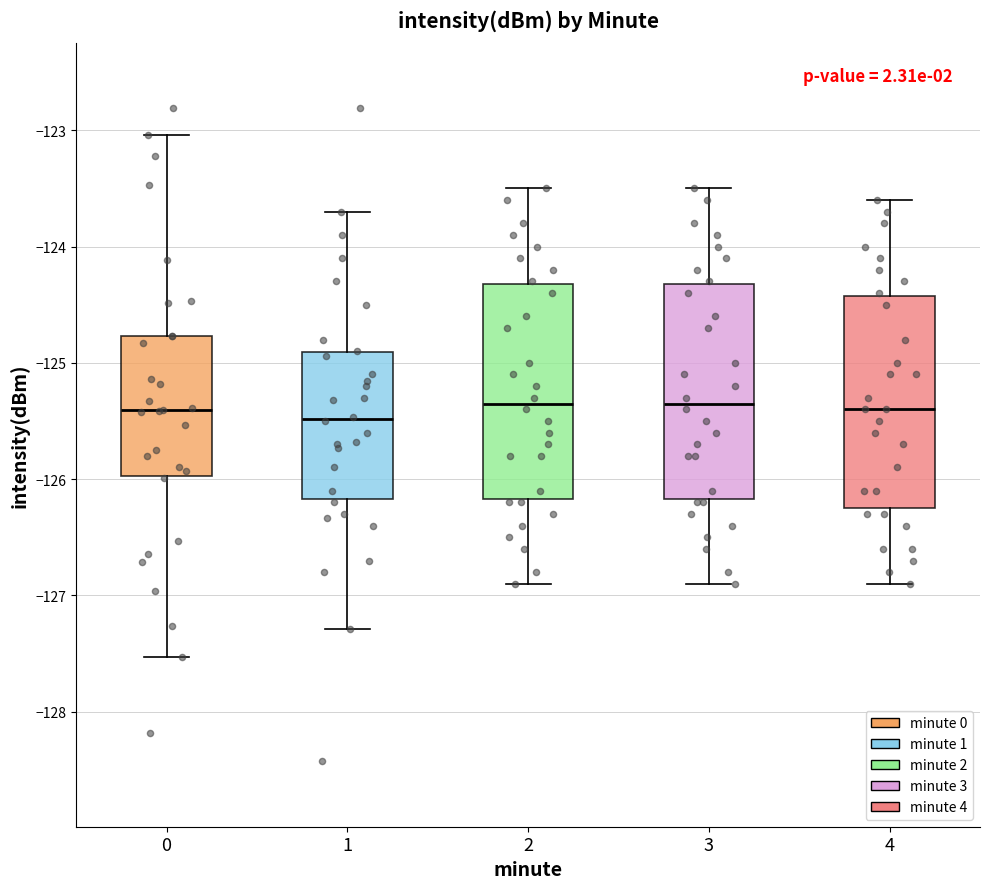

Where is the upper edge of the box at x = 4 on the y-axis? The values are not printed on the chart, so give them approximately, as read against the axis.

-124.4